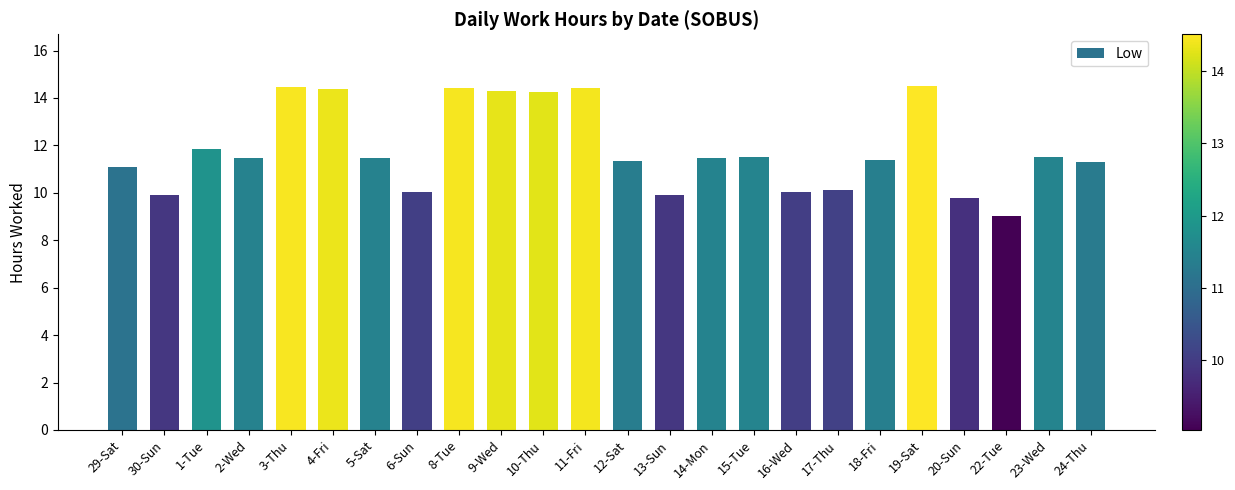

Approximately how many times larger is the value at 1-Tue compared to 30-Sun?

1.2